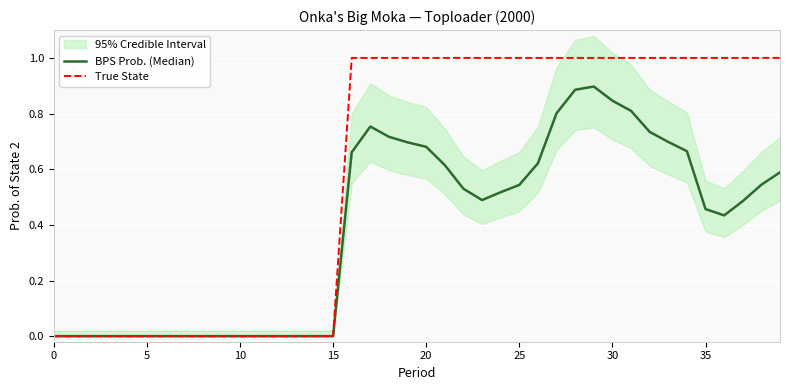

True or false: True State and BPS Prob. (Median) intersect in this chart.

False